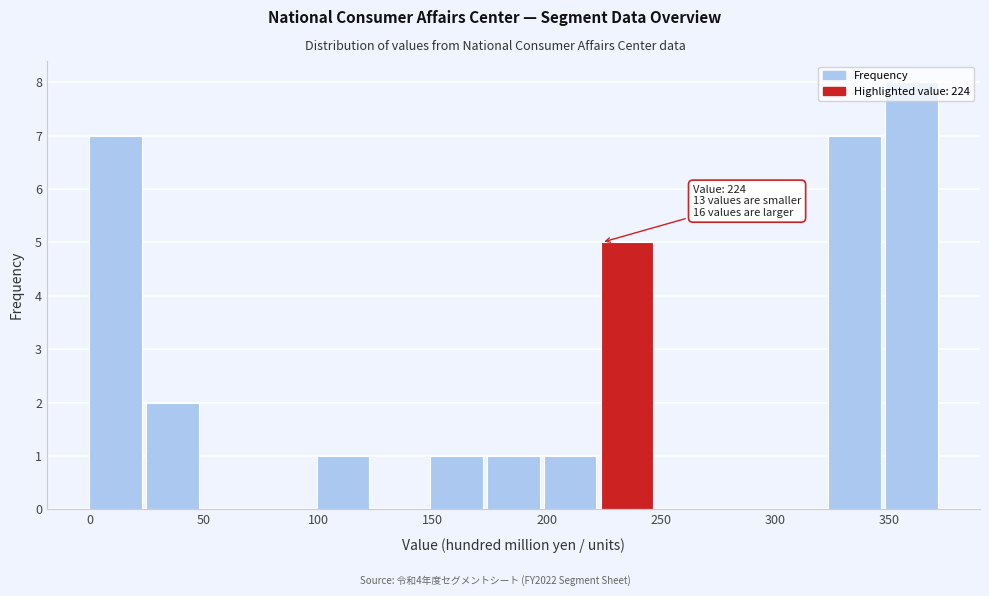

Which range on the x-axis has the tallest bar?

350 to 375